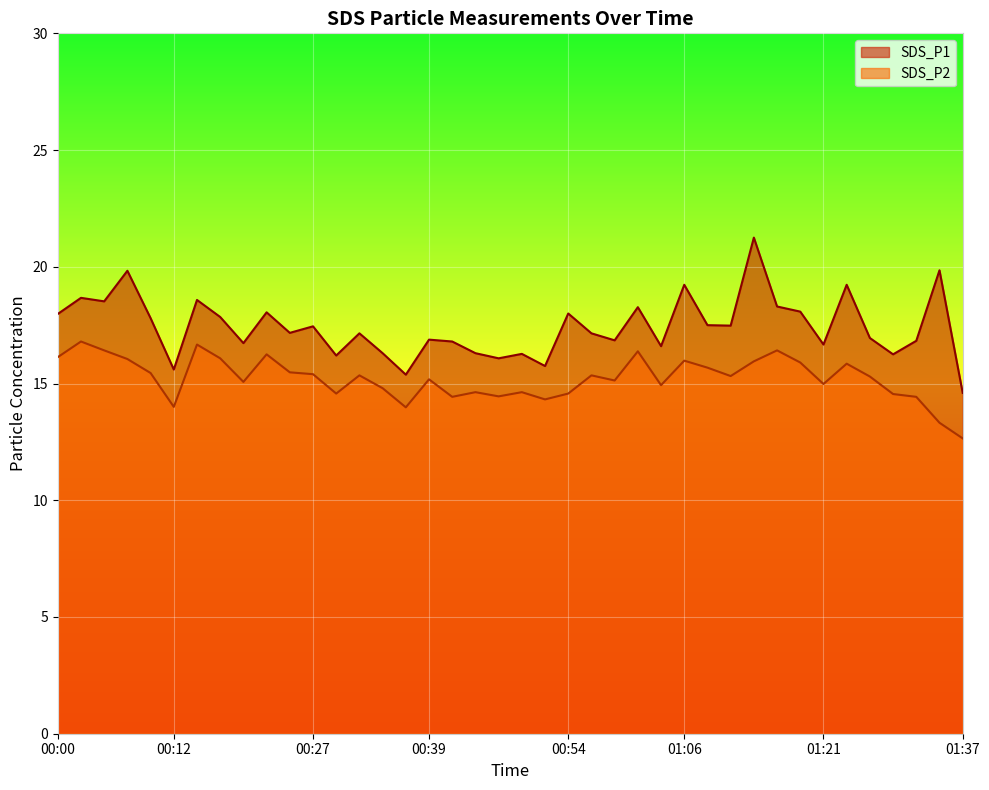

Which series changed the most between 01:13 and 01:34?

SDS_P2